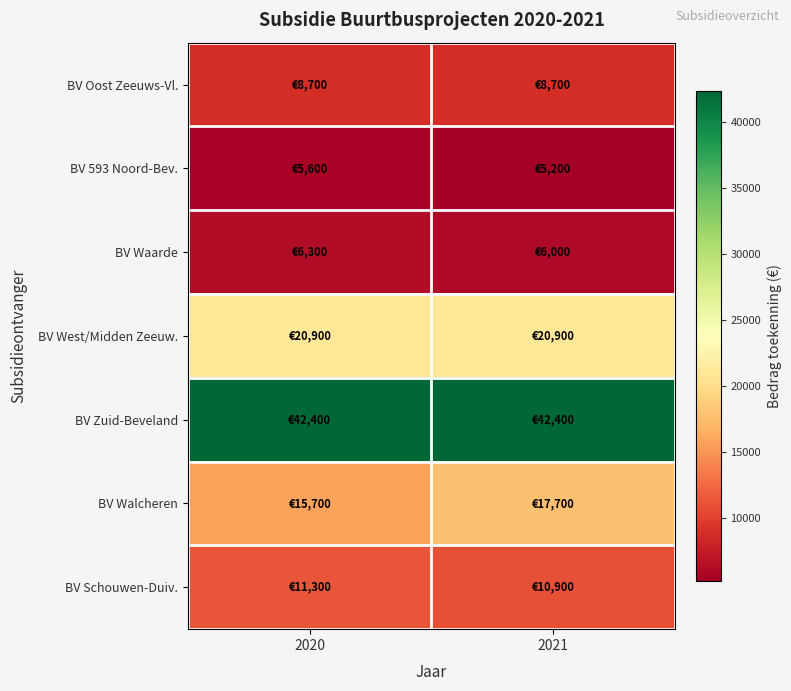

Reading right to left, list all the values displayed in this chart.

BV Oost Zeeuws-Vl.: 2021=8700	2020=8700
BV 593 Noord-Bev.: 2021=5200	2020=5600
BV Waarde: 2021=6000	2020=6300
BV West/Midden Zeeuw.: 2021=20900	2020=20900
BV Zuid-Beveland: 2021=42400	2020=42400
BV Walcheren: 2021=17700	2020=15700
BV Schouwen-Duiv.: 2021=10900	2020=11300